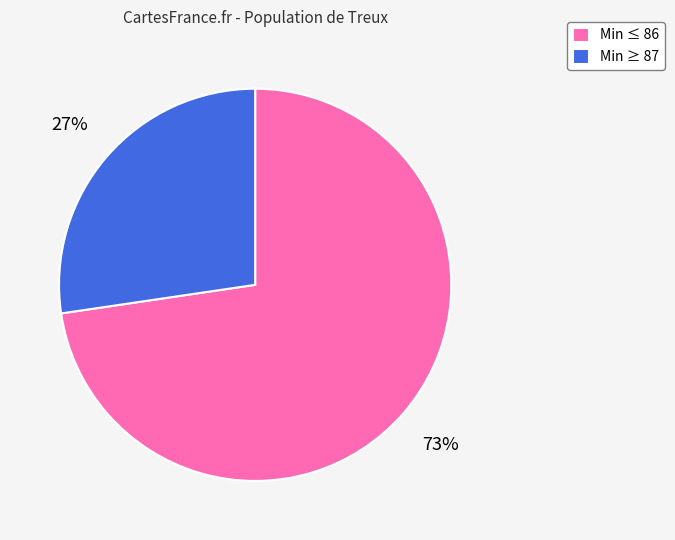

Combined, do Min ≥ 87 and Min ≤ 86 account for over 50%?

Yes